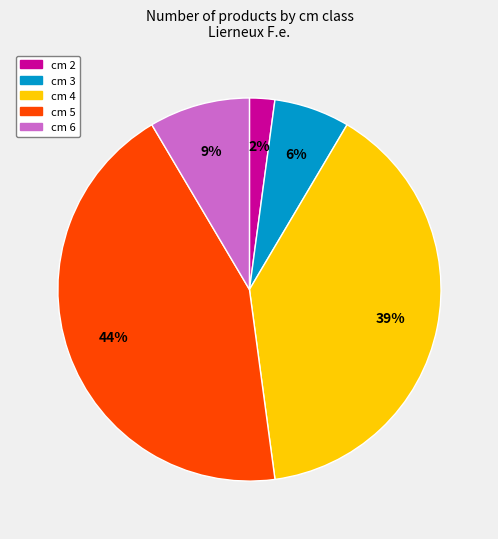

How many slices are in this pie chart?

5